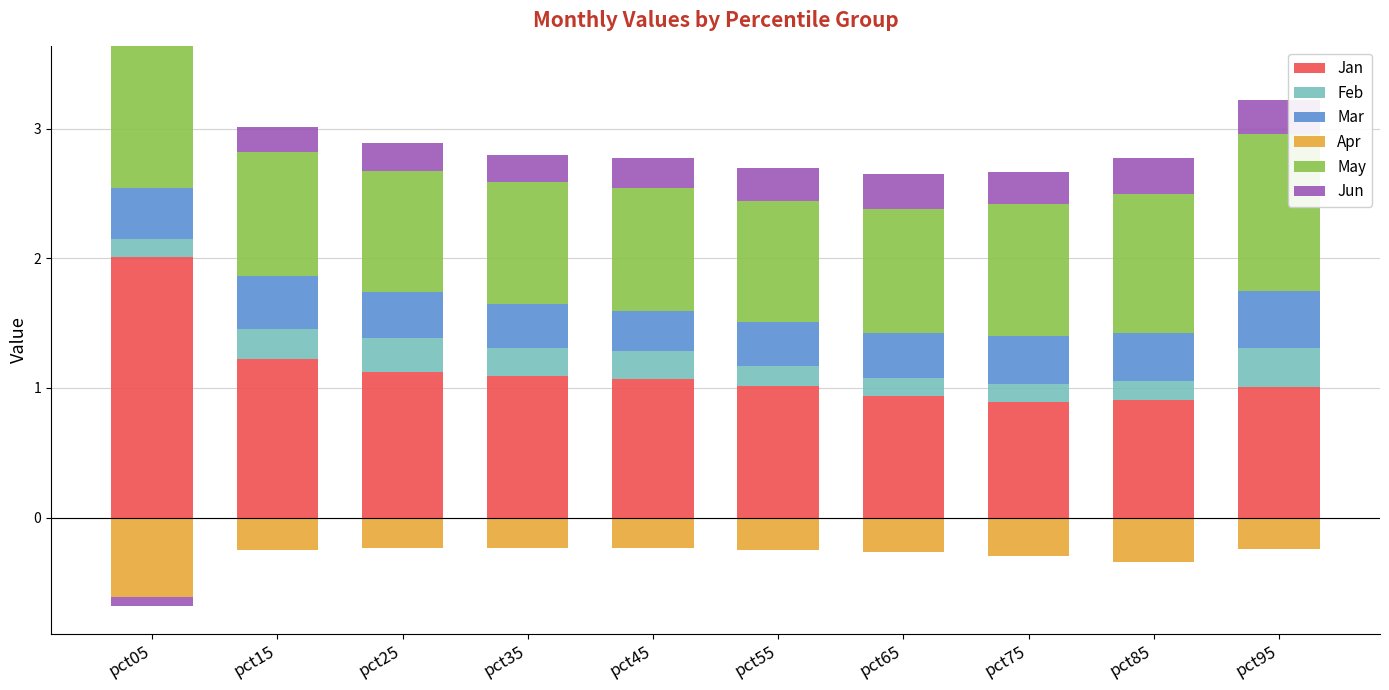

Is the value of Jun at pct95 greater than the value of Jan at pct45?

No